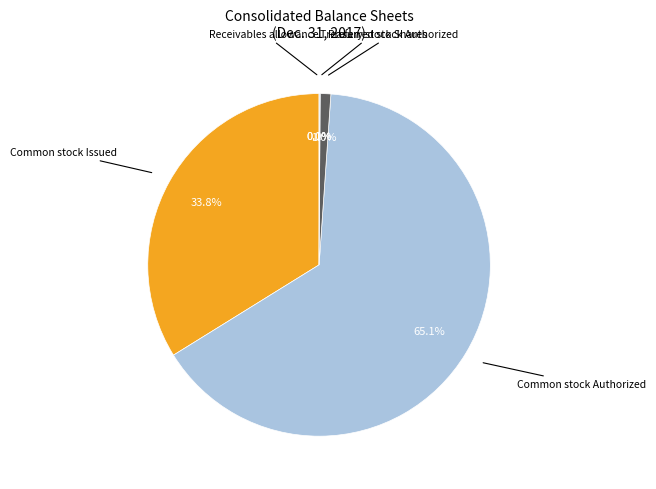

Which category has the smallest portion of the pie?

Preferred stock par value